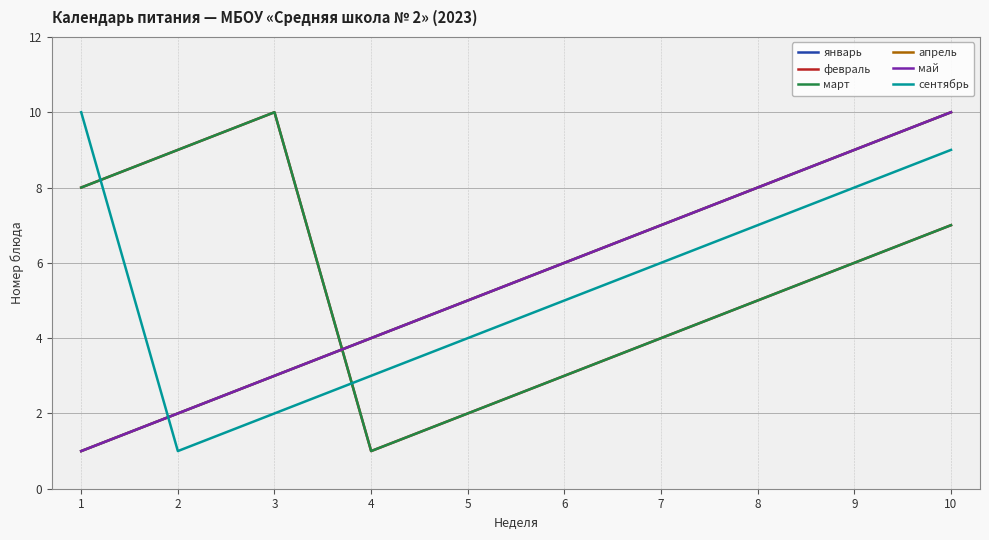

What is the value of the февраль point at the 3rd from the left?

10